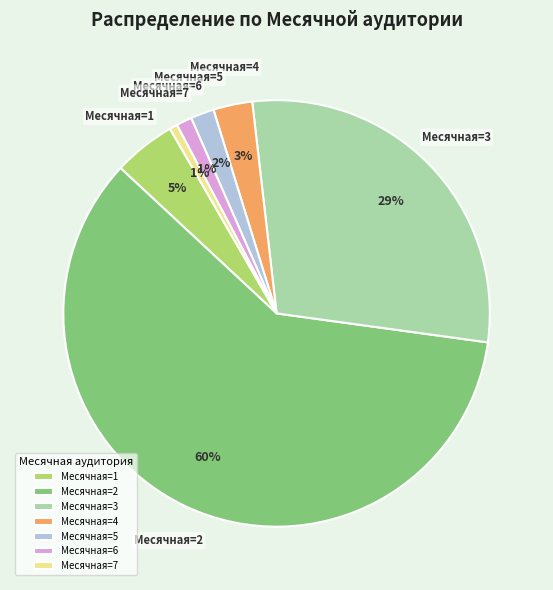

Between Месячная=4 and Месячная=5, which is larger?

Месячная=4